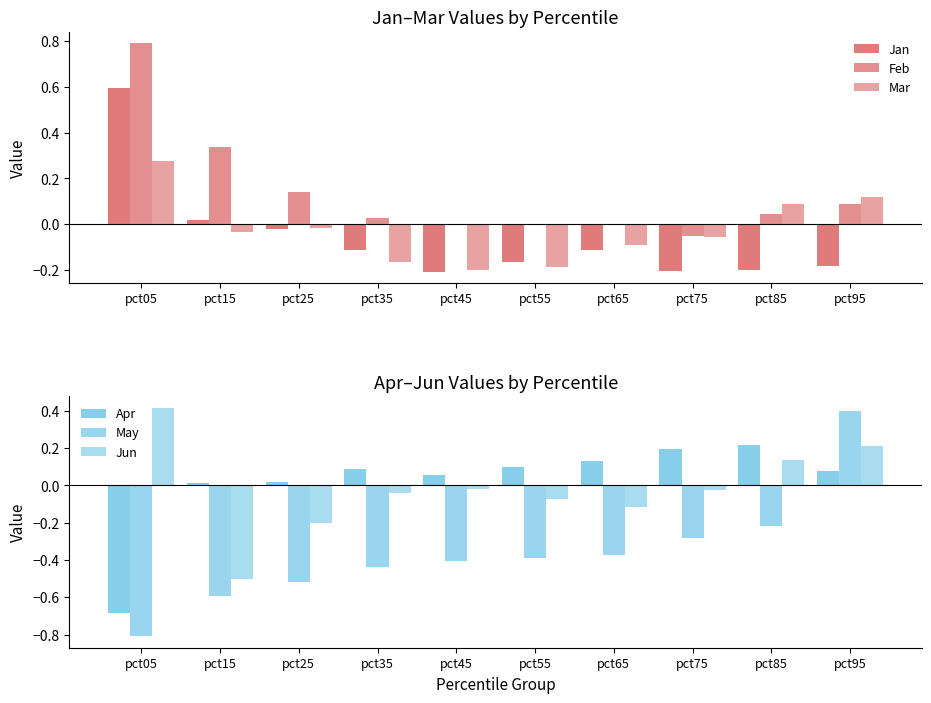

Are the bars grouped side by side (vs. stacked)?

Yes